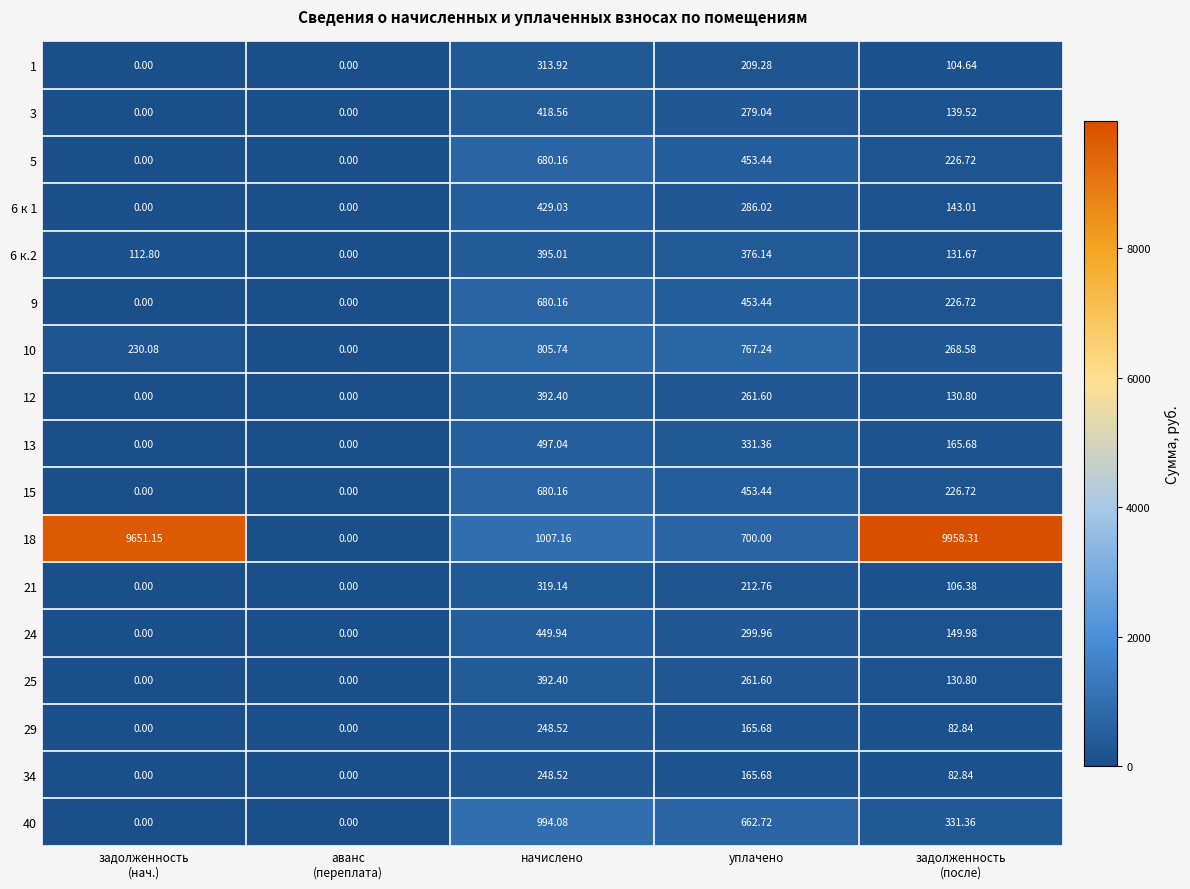

Where does the 24 series first go above 149?

начислено